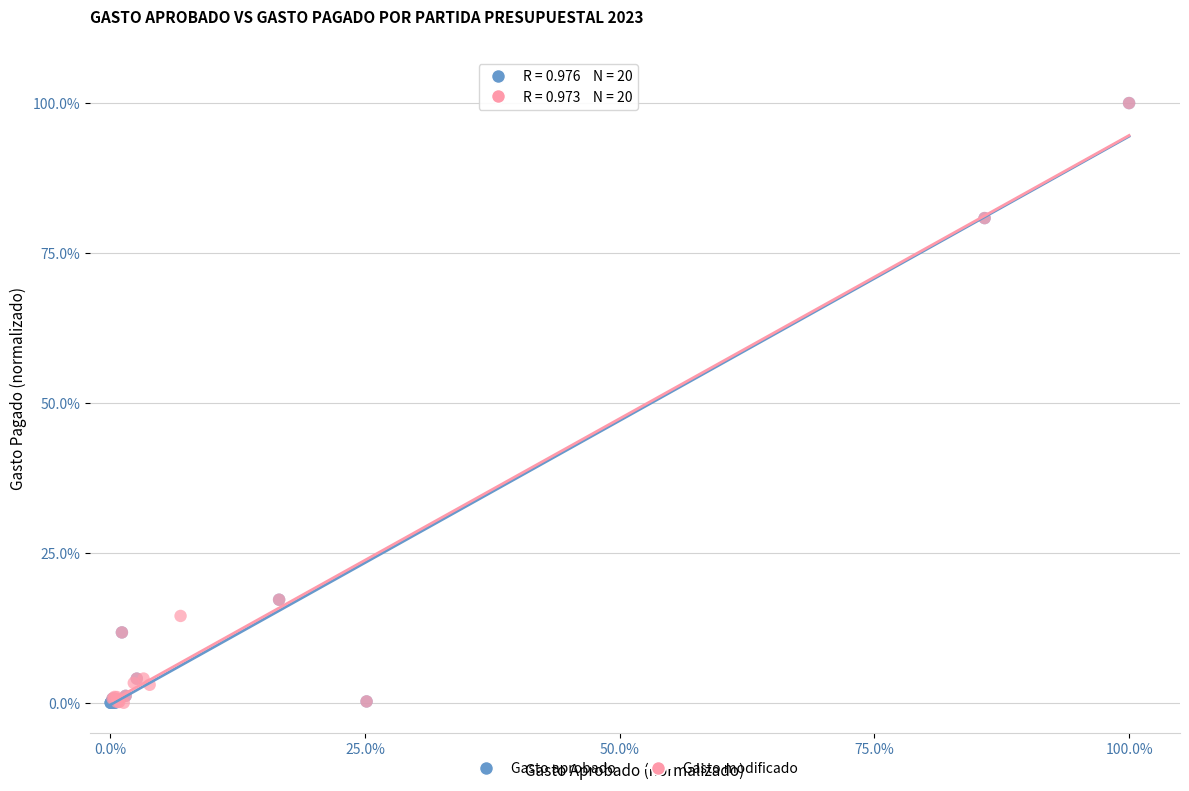

What are all the series names shown in the legend?

Gasto aprobado, Gasto modificado